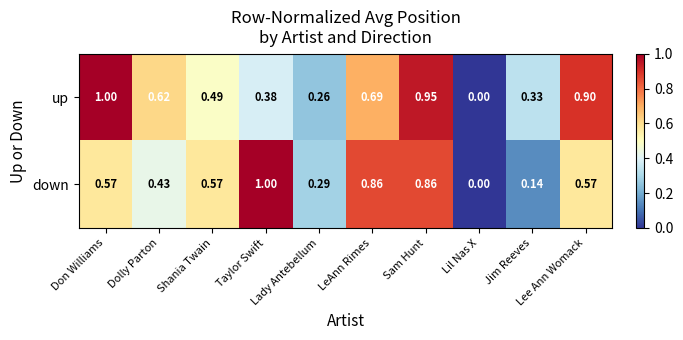

Rank the series by their average value, from highest to lowest.

up, down